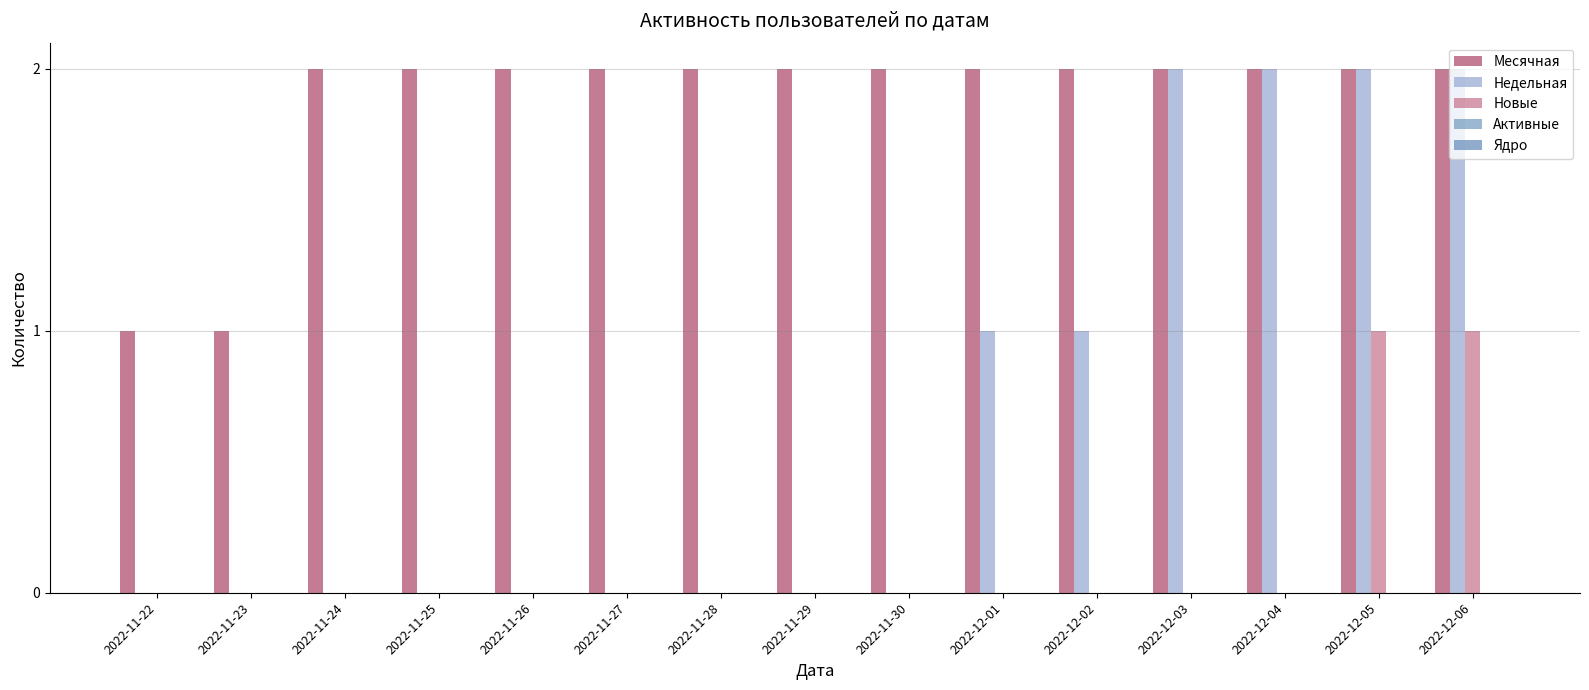

Which series has the largest total across all categories?

Месячная